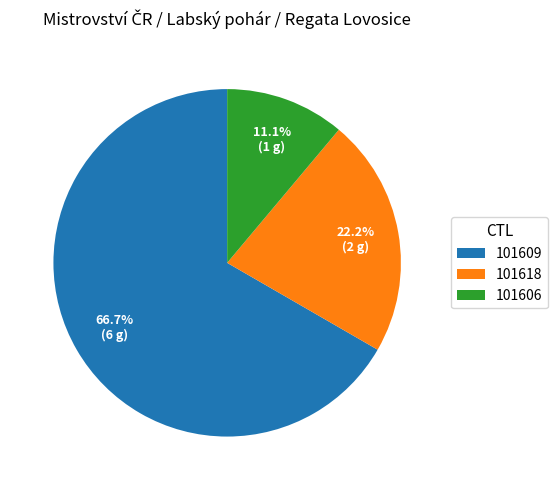

To the nearest percent, what is the average slice percentage?

33%